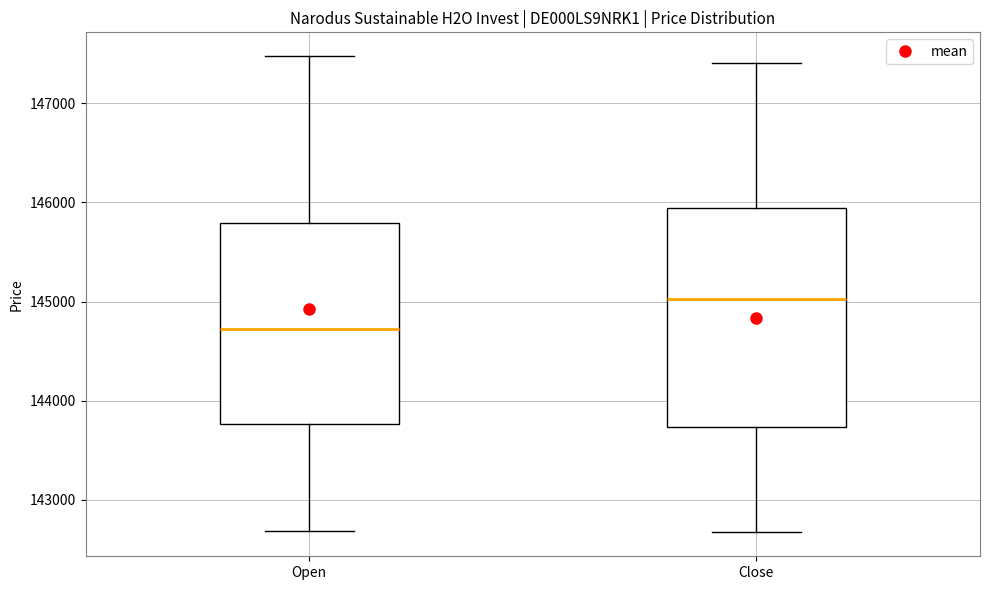

Which box's median line is the highest?

Close